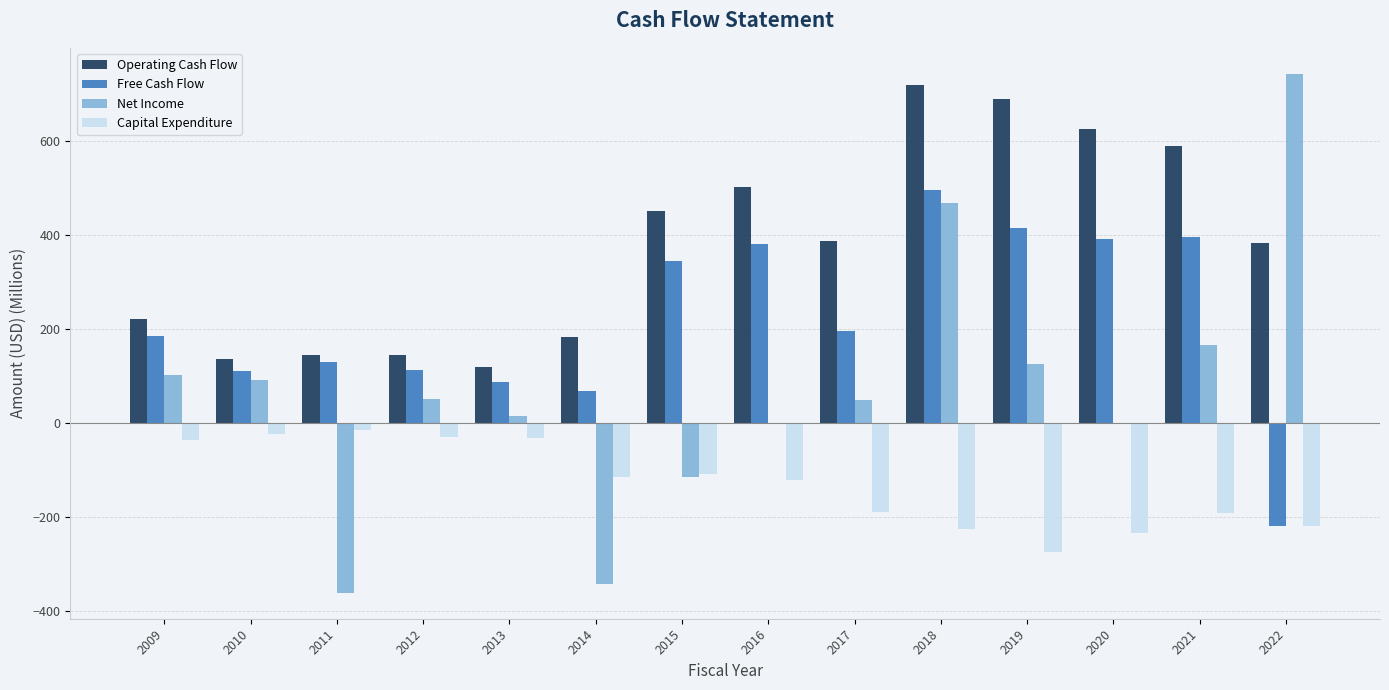

Does the chart contain stacked bars?

No